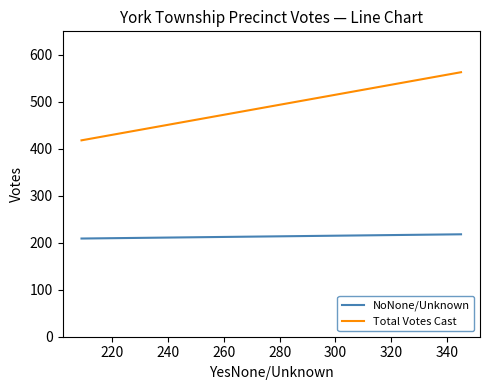

Which series has the widest spread of values?

Total Votes Cast